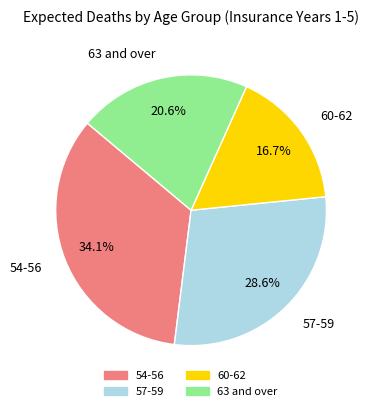

Is it true that 57-59 is 16% of the pie?

False